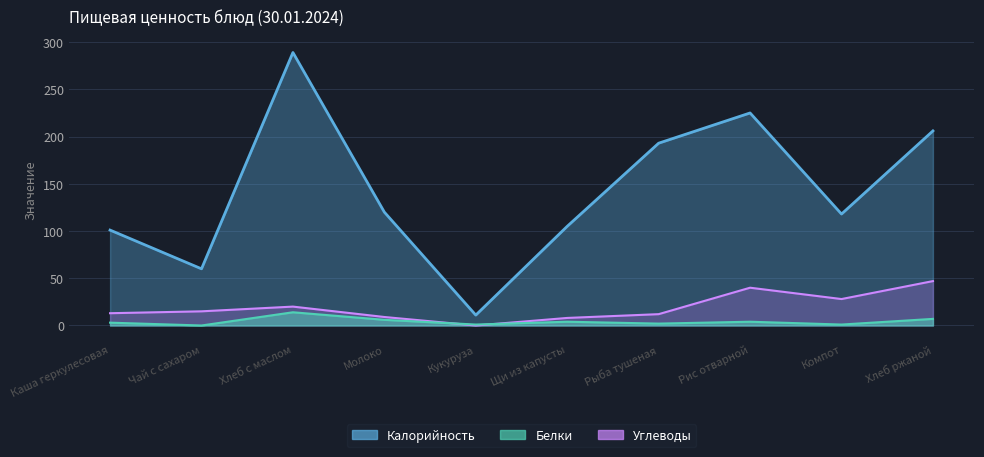

What is the difference between the maximum and minimum values in the Белки series?

14